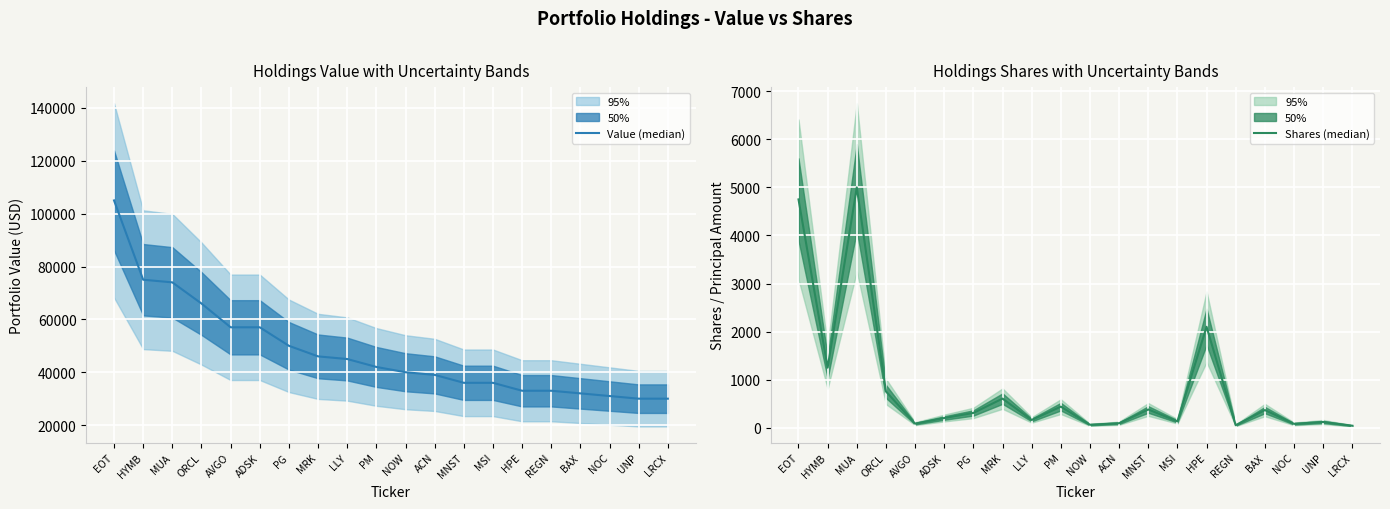

The value of Shares (median) at PG is 308. True or false?

True